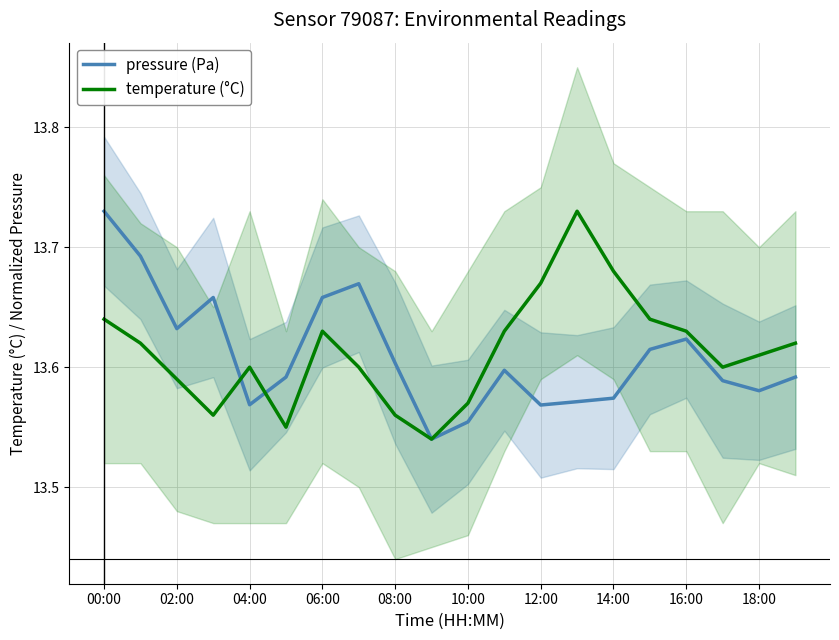

The value of pressure (Pa) at 10:00 is 23.9. True or false?

False